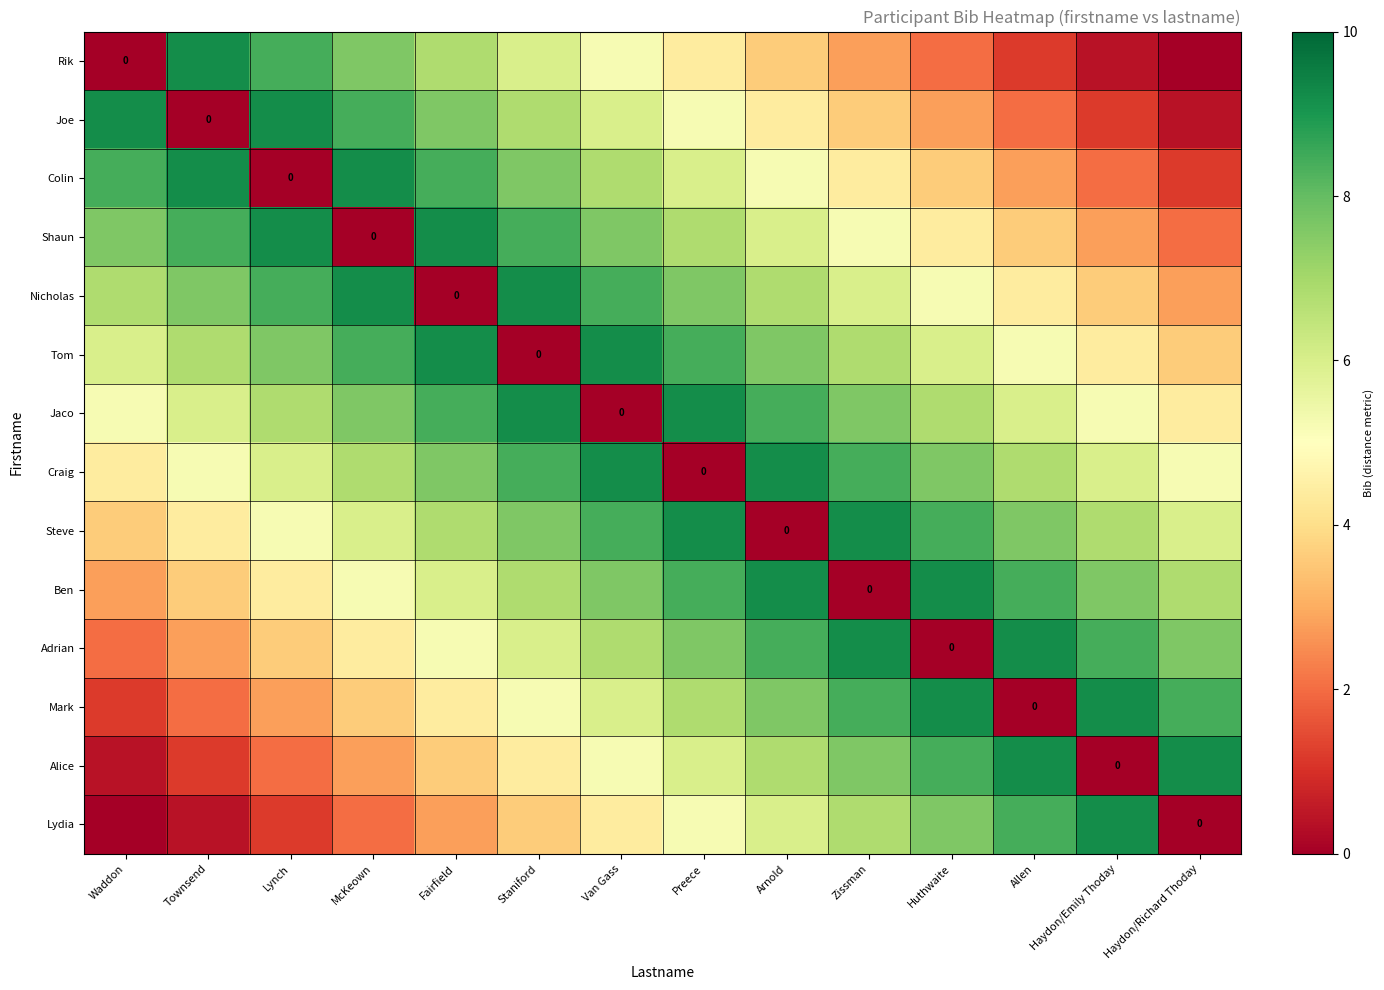

Which series has the widest spread of values?

Rik